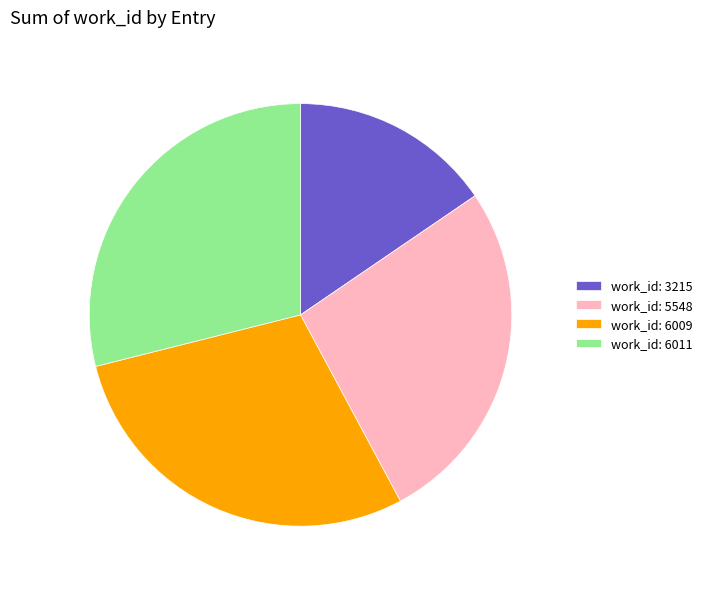

Between work_id: 6009 and work_id: 3215, which is larger?

work_id: 6009